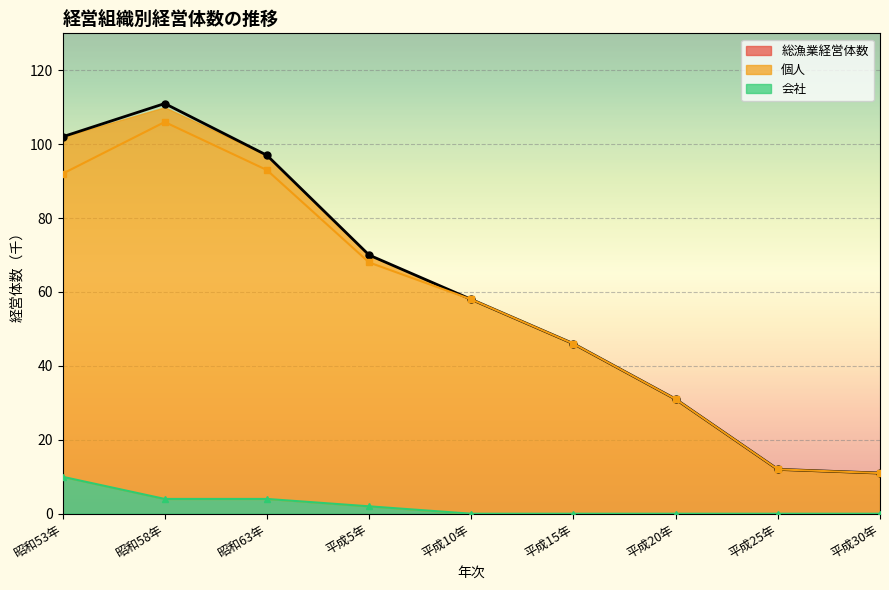

What are all the series names shown in the legend?

総漁業経営体数, 個人, 会社